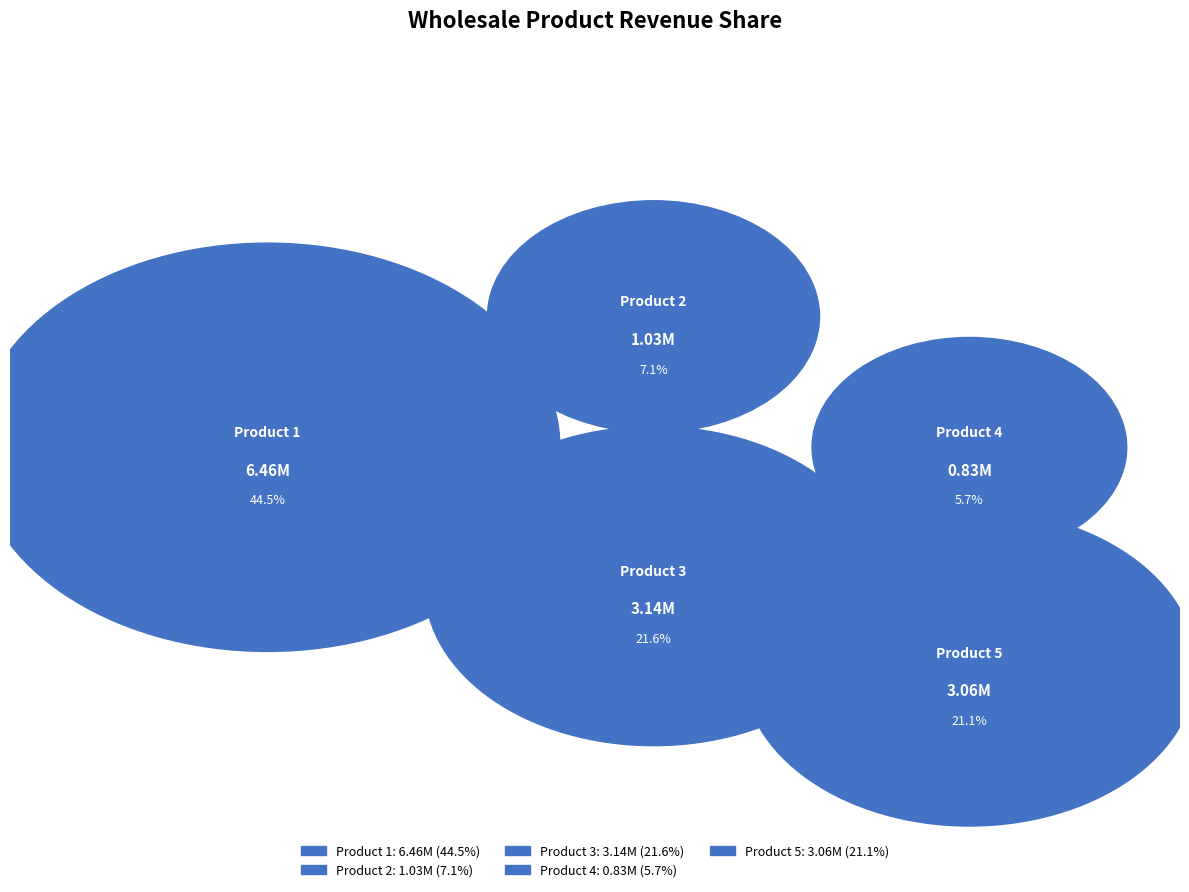

Which category has the biggest portion of the pie?

Product 1